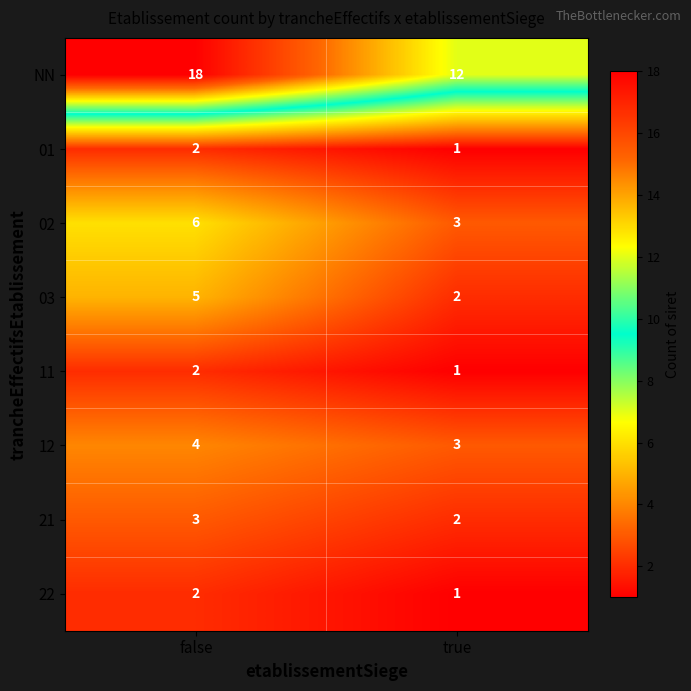

At which category is the sum across all series the highest?

false